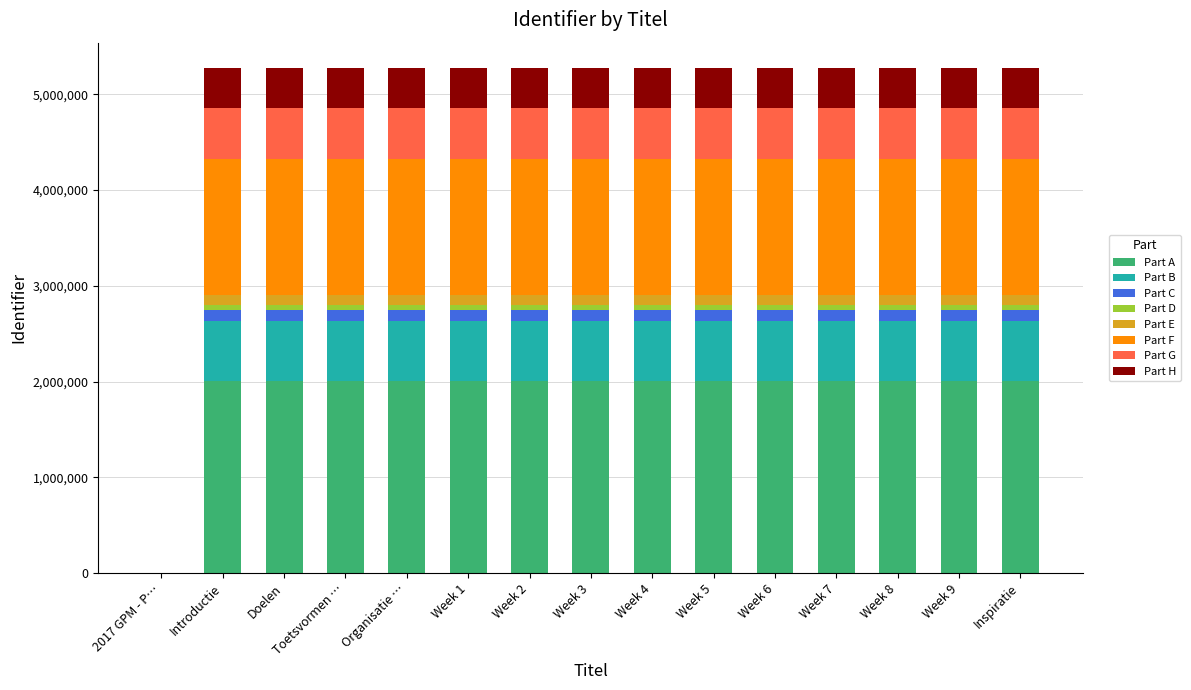

Is it true that Part A equals 2004223.7 at Introductie?

True